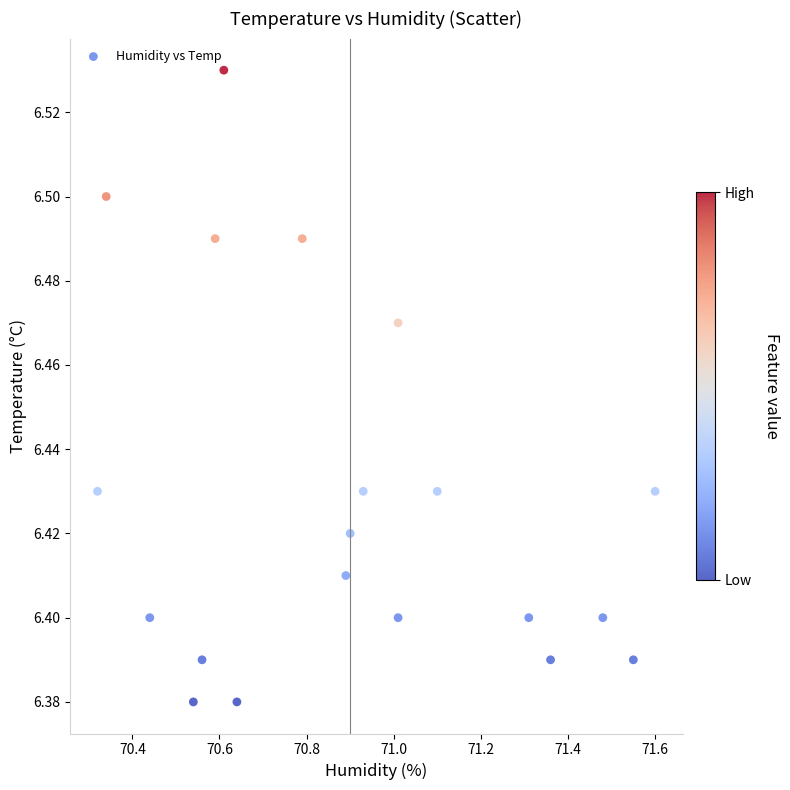

What is the range of X values (max minus min)?

1.3